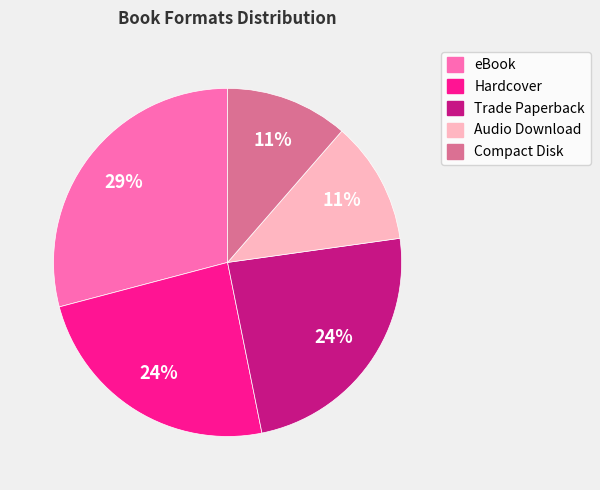

Is the sum of Audio Download and eBook greater than half?

No